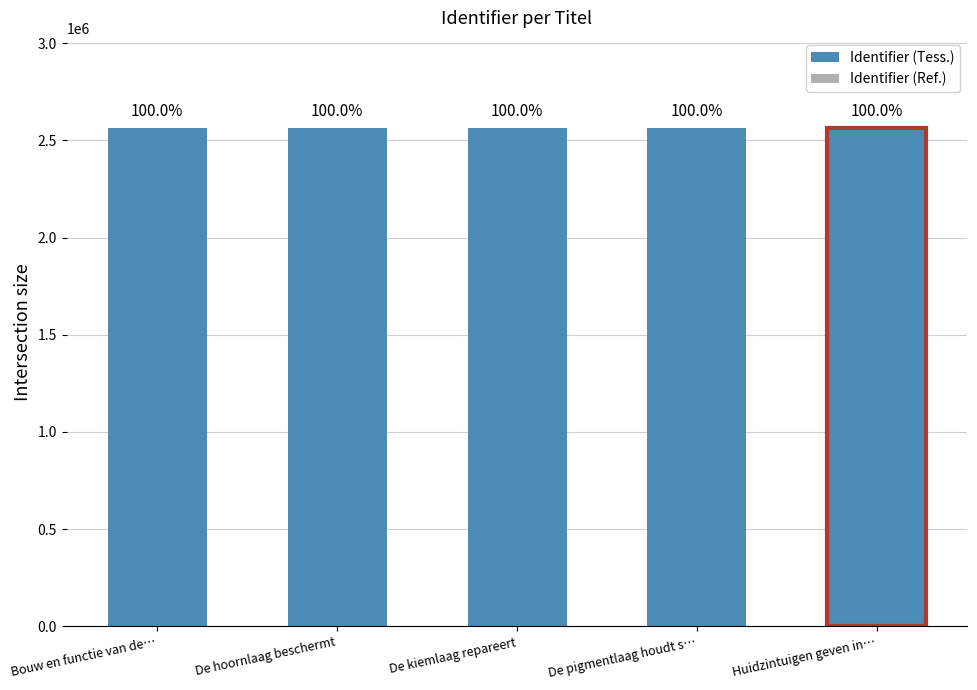

True or false: the data shows 2565828 at Huidzintuigen geven in….

True